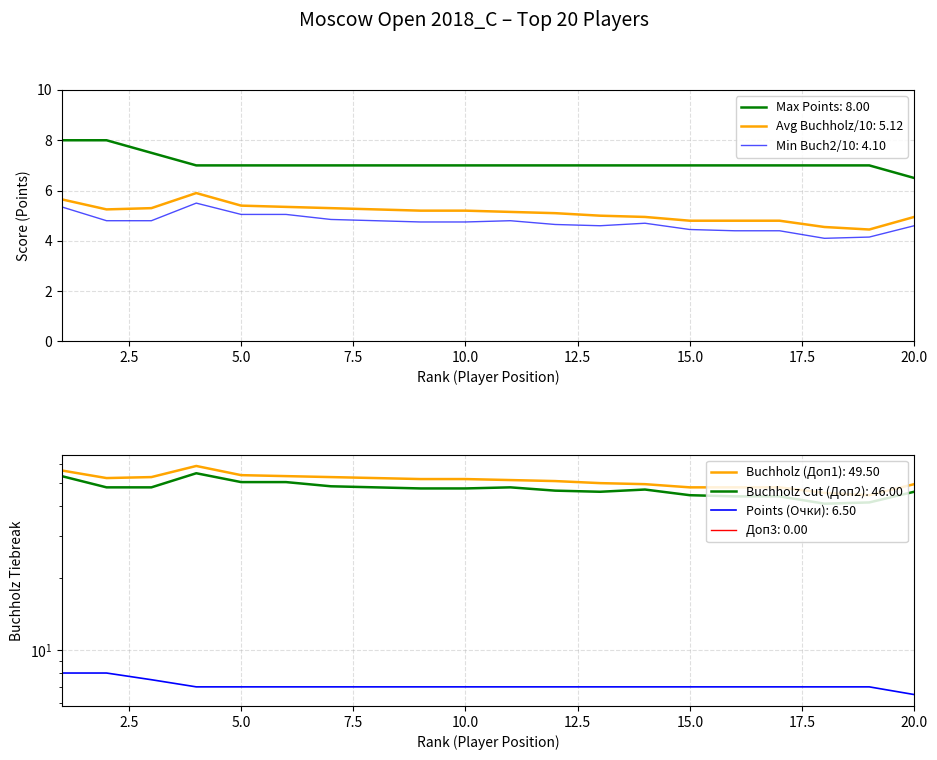

What is the difference between the maximum and minimum values in the Очки (Points) series?

1.5